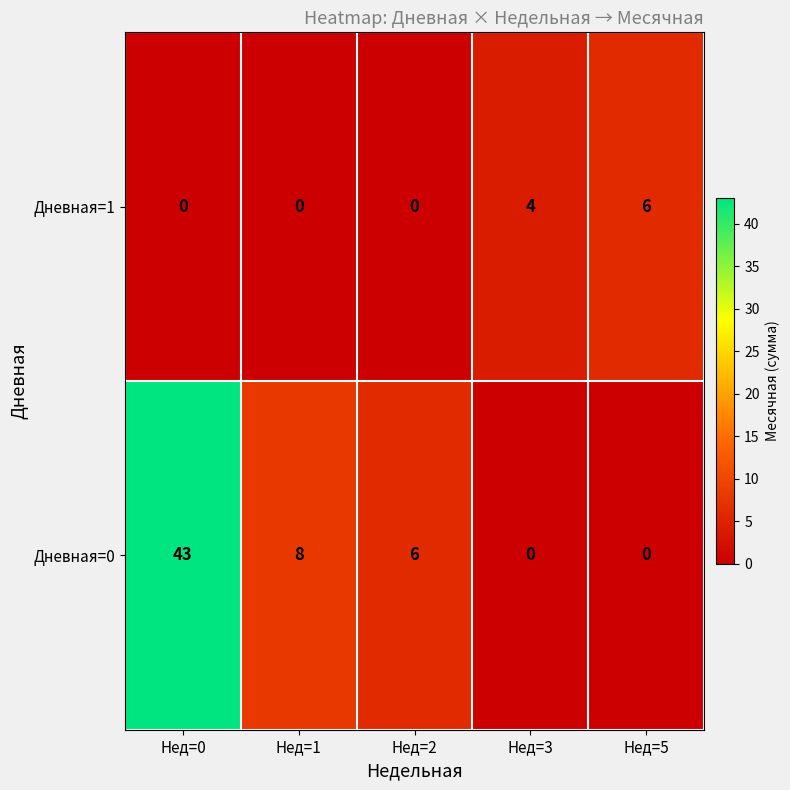

What is the average value of the Дневная=0 series?

11